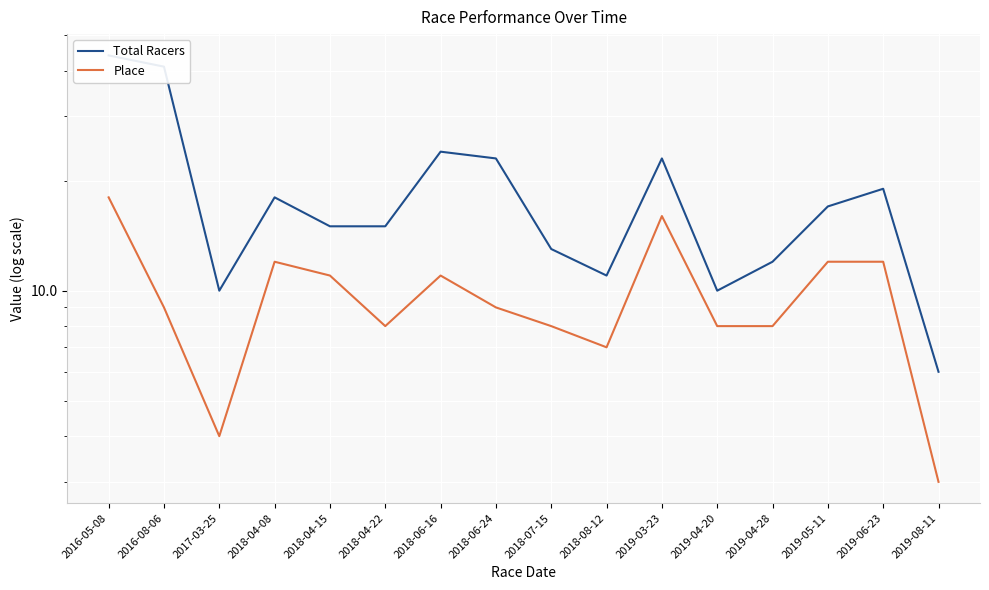

What is the difference between the maximum and minimum values in the Place series?

15